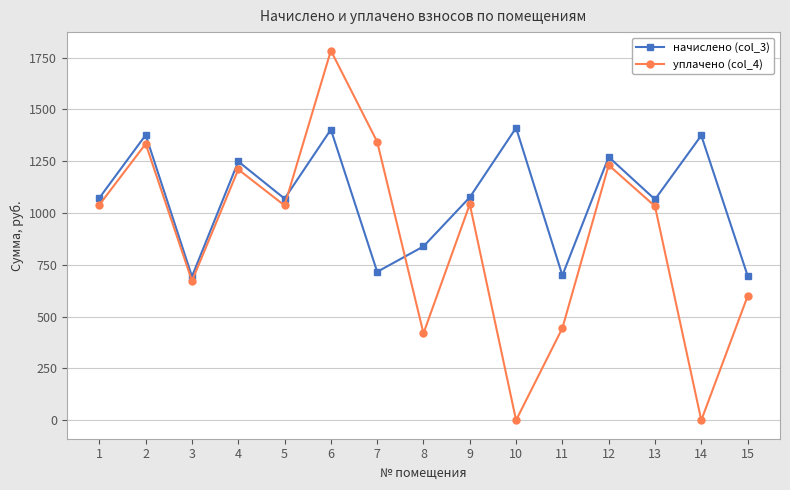

What is the maximum value shown in the chart?

1783.6